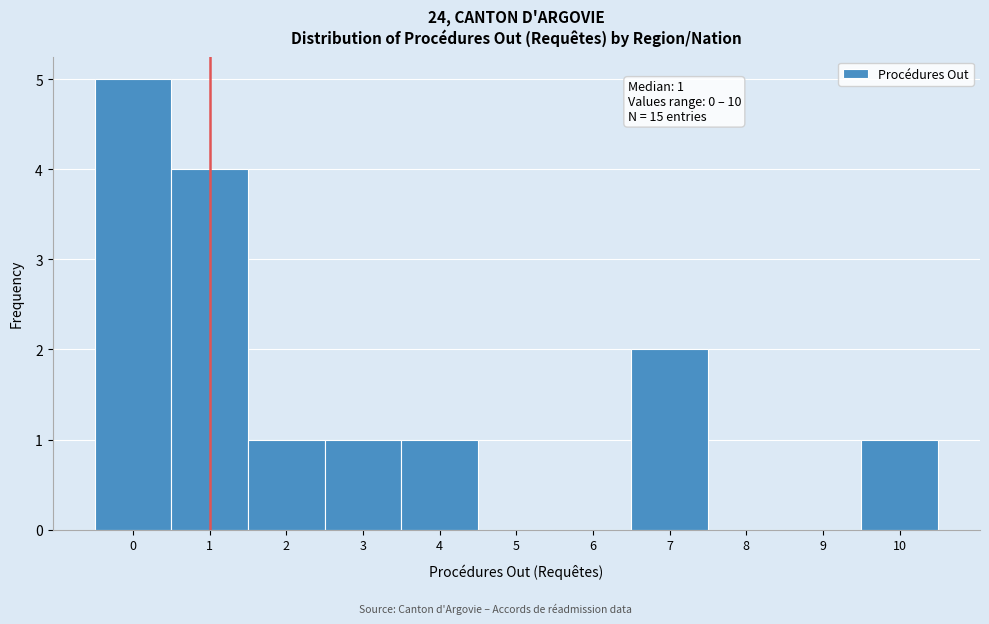

Over which range of the x-axis is the bar tallest?

-0.5 to 0.5